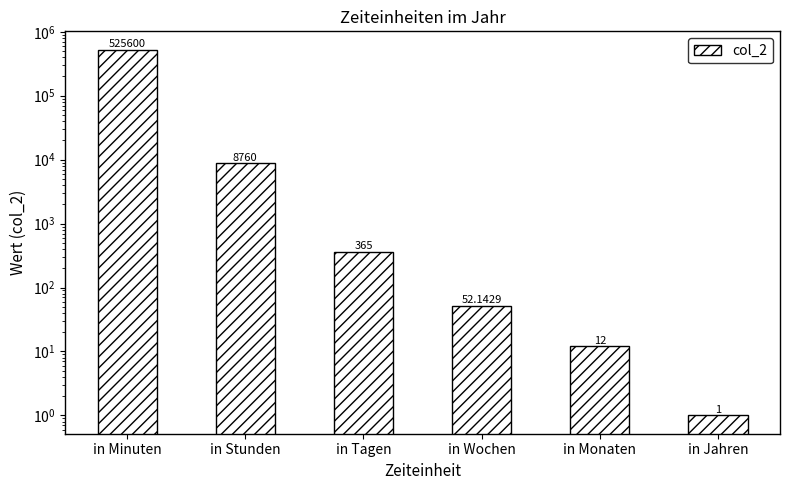

How many data points does each series have?

6